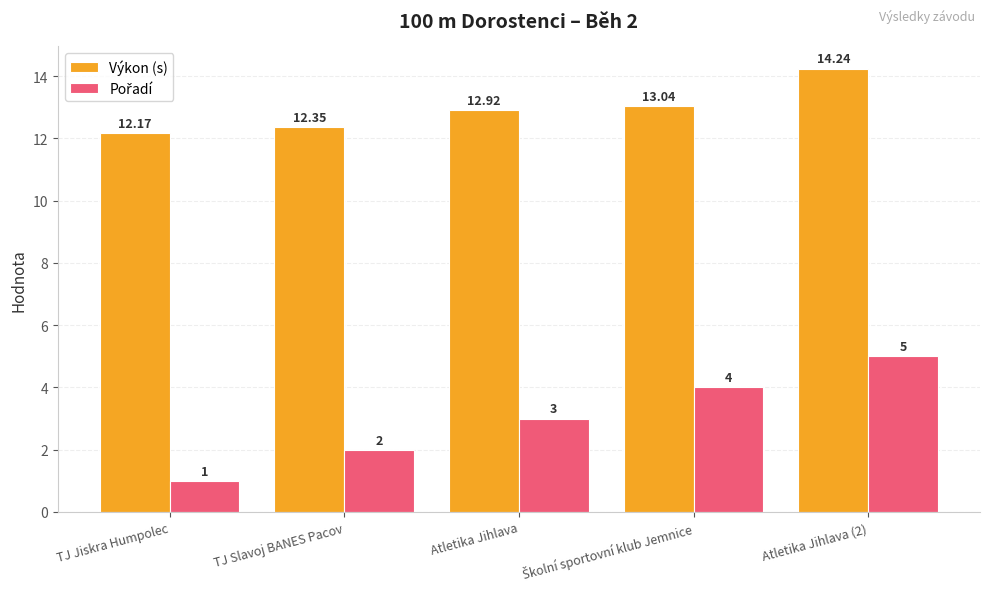

Which series has the largest total across all categories?

Výkon (s)